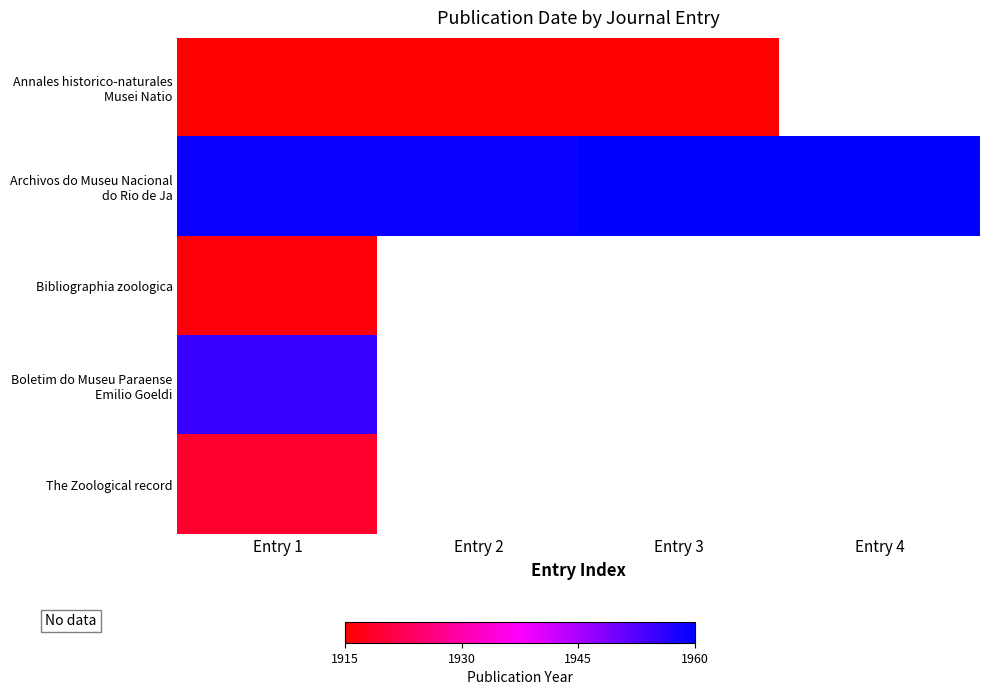

Is it true that Archivos do Museu Nacional do Rio de Ja equals 1959.0 at Entry 2?

True